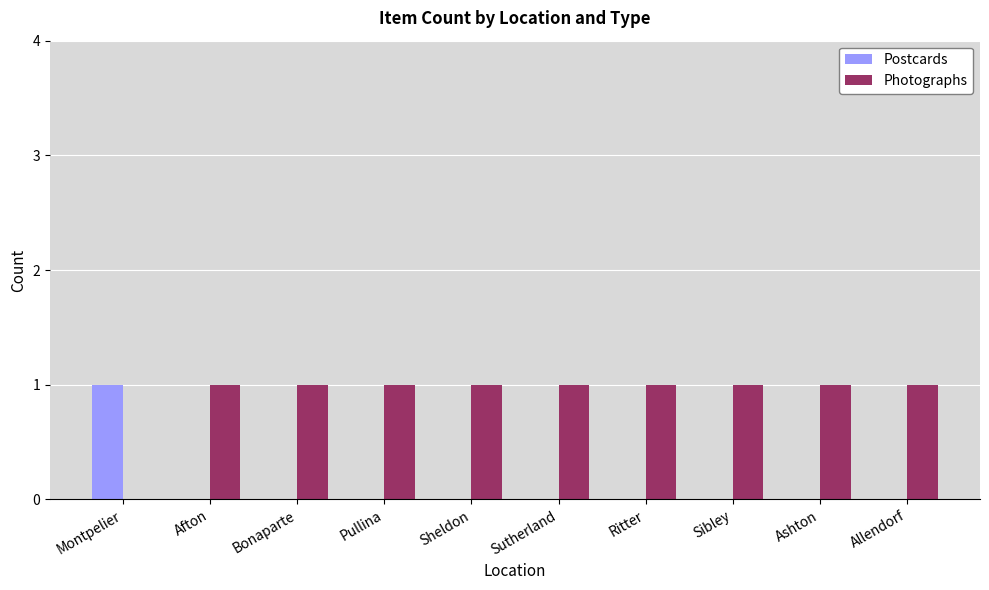

What is the sum of all Photographs values?

9